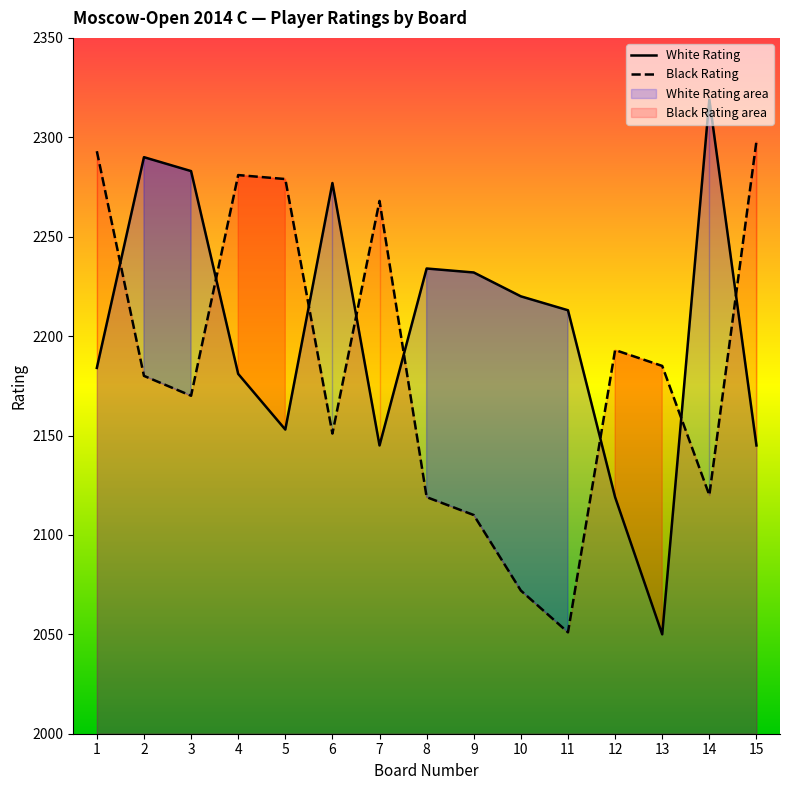

Reading left to right, transcribe all the data shown in this chart.

White Rating: 1=2184	2=2290	3=2283	4=2181	5=2153	6=2277	7=2145	8=2234	9=2232	10=2220	11=2213	12=2119	13=2050	14=2319	15=2145
Black Rating: 1=2293	2=2180	3=2170	4=2281	5=2279	6=2151	7=2268	8=2119	9=2110	10=2072	11=2051	12=2193	13=2185	14=2120	15=2298